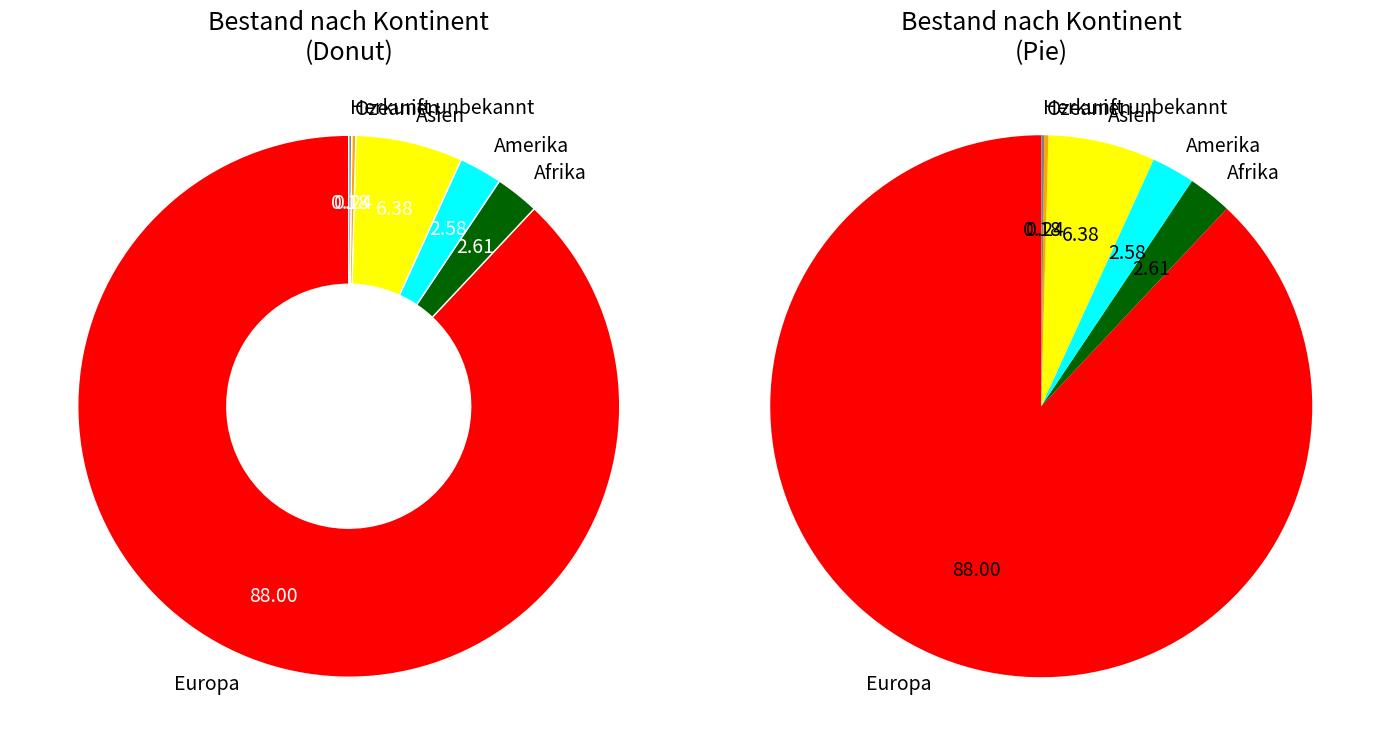

Between Afrika and Amerika, which is larger?

Afrika